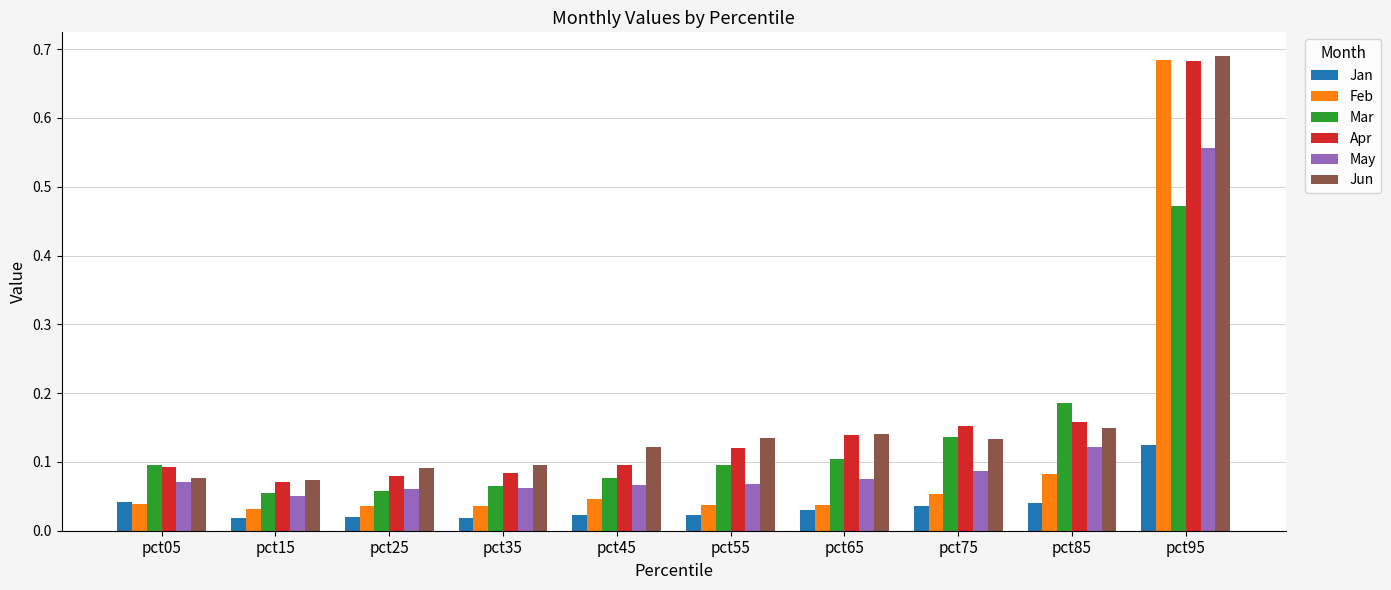

How many bars are there in total?

60